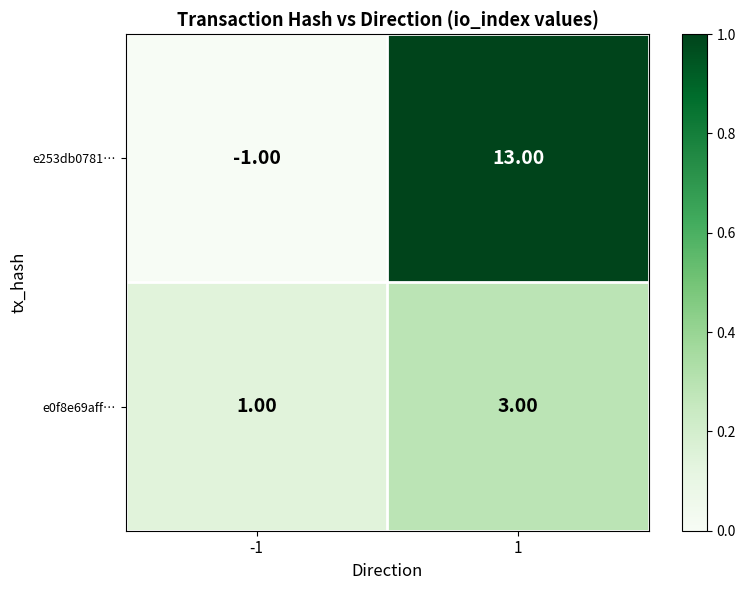

Rank the series by their average value, from lowest to highest.

e0f8e69aff…, e253db0781…